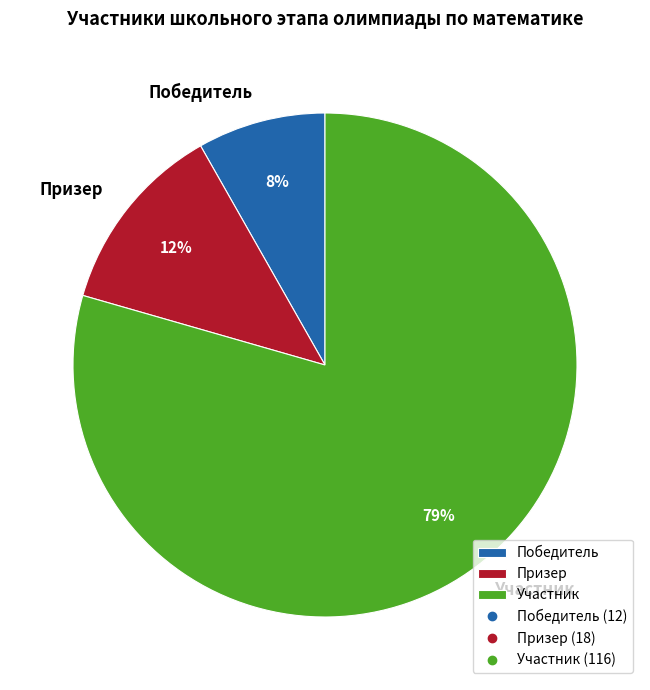

To the nearest percent, what is the combined percentage of Призер and Участник?

92%